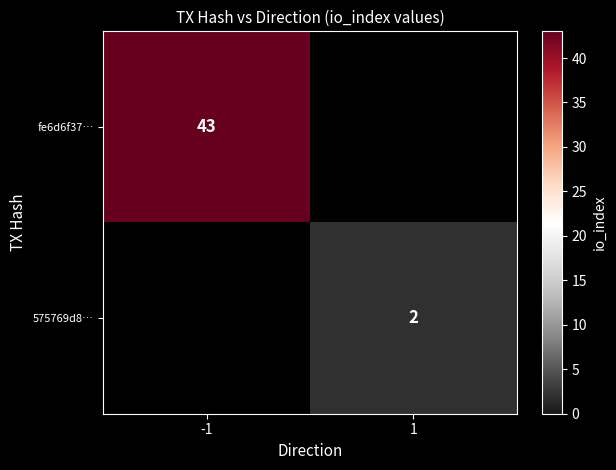

True or false: fe6d6f37… has a value of 43 at -1.

True